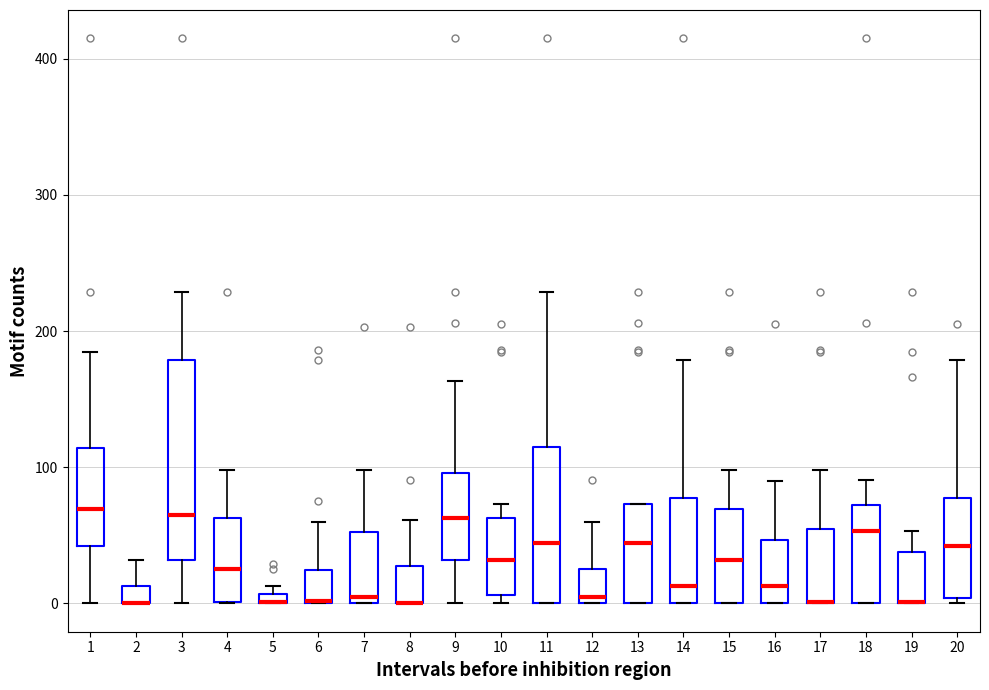

Which box is the tallest, from its lower edge to its upper edge?

3